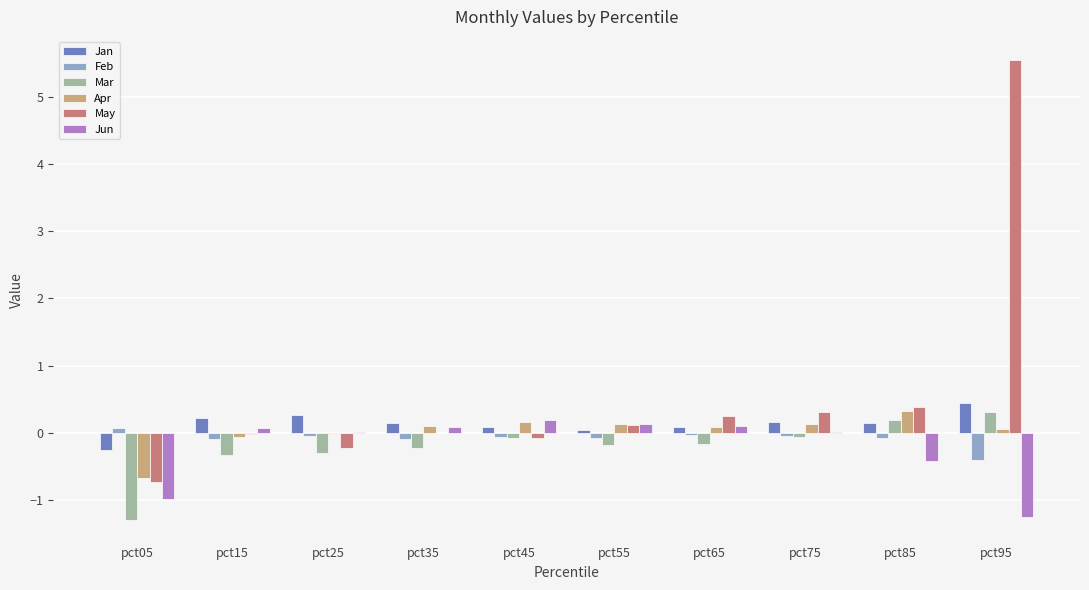

Where does the Feb series first go above 0?

pct05